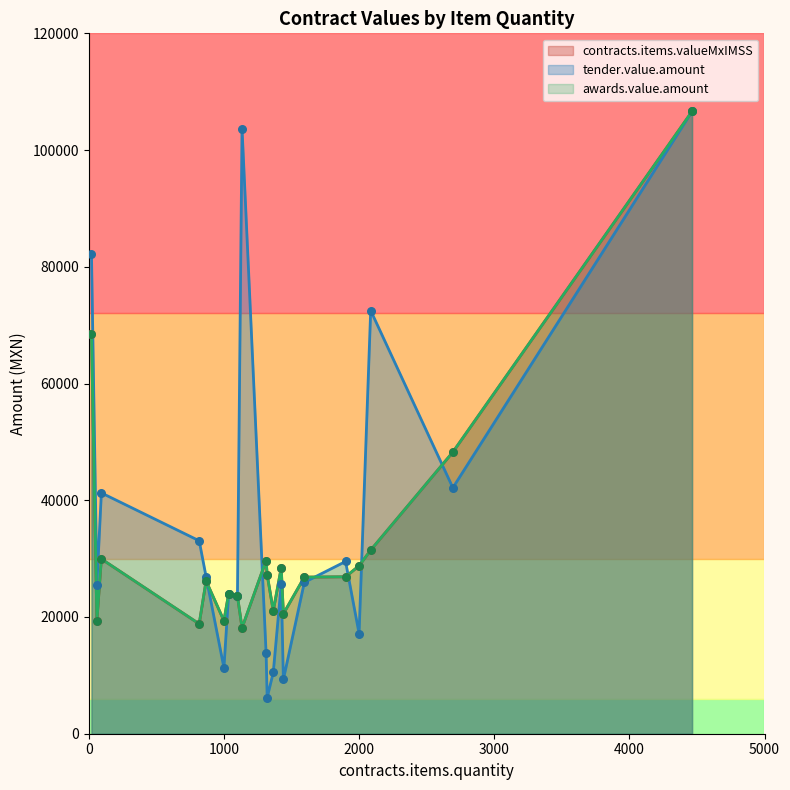

Which series has the widest spread of Y values?

tender.value.amount